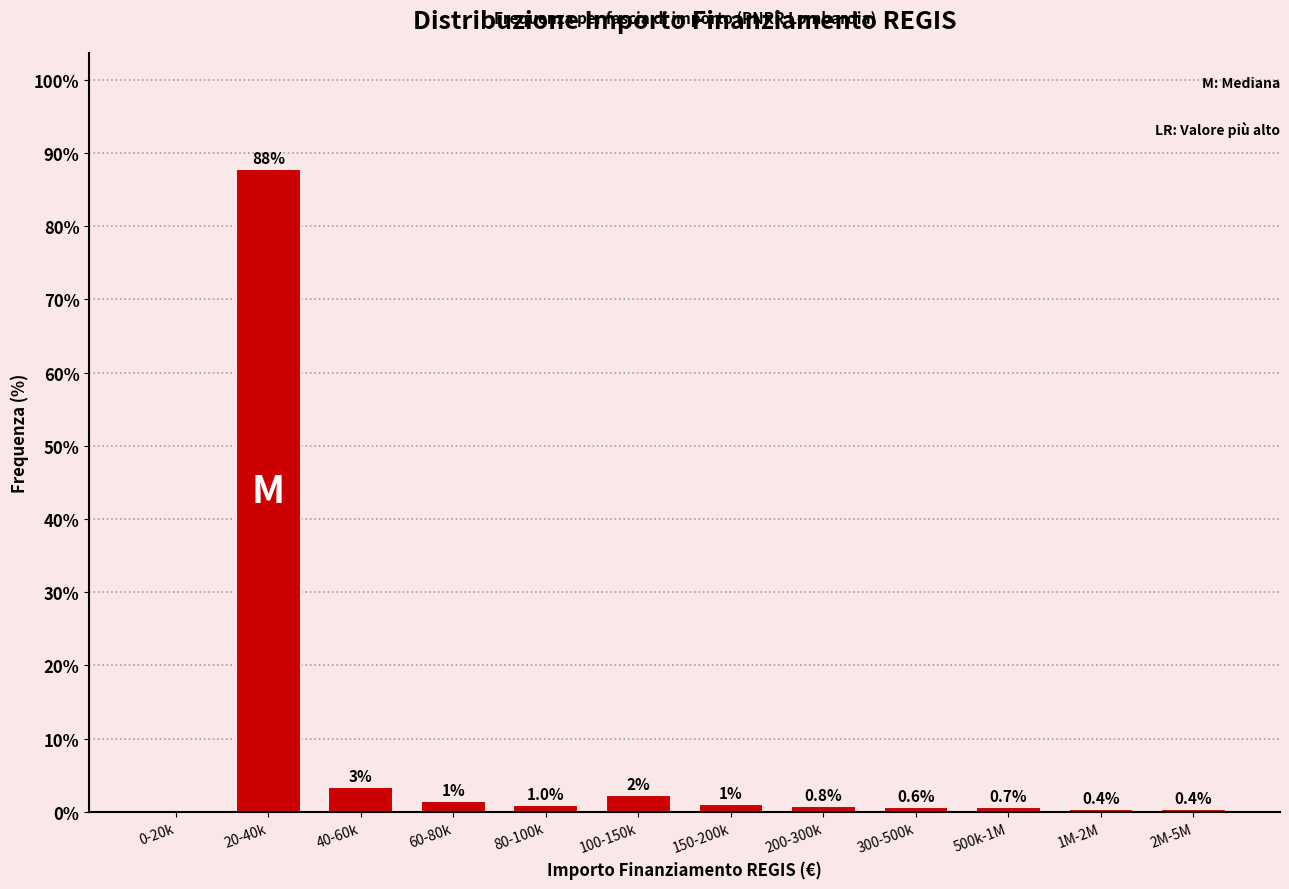

Which label corresponds to the largest value in the chart?

20-40k